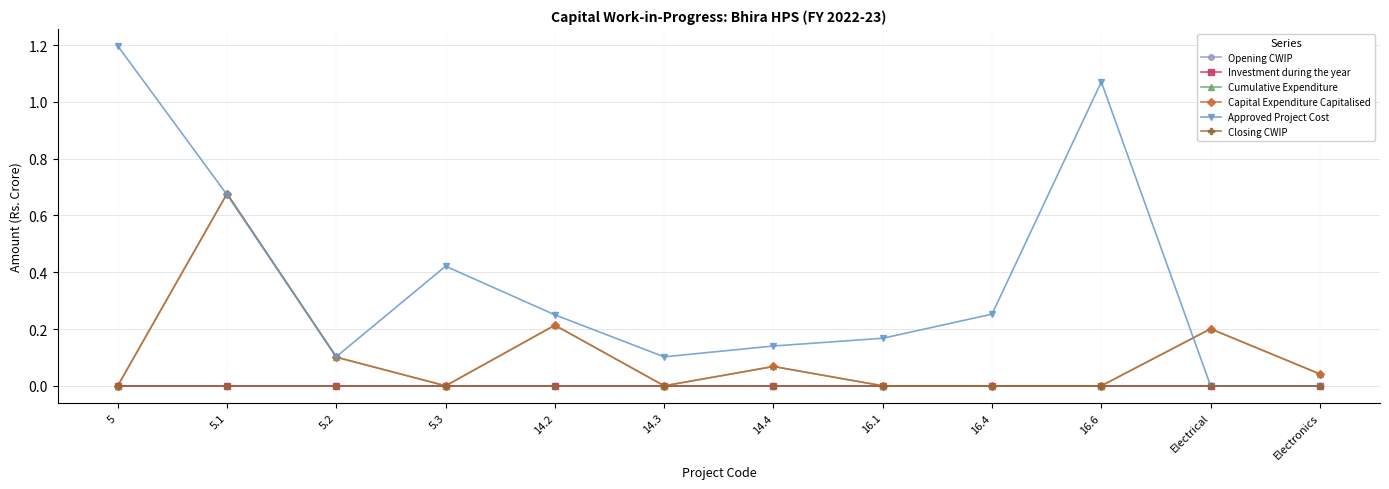

Is this an area chart (filled region under the line)?

No